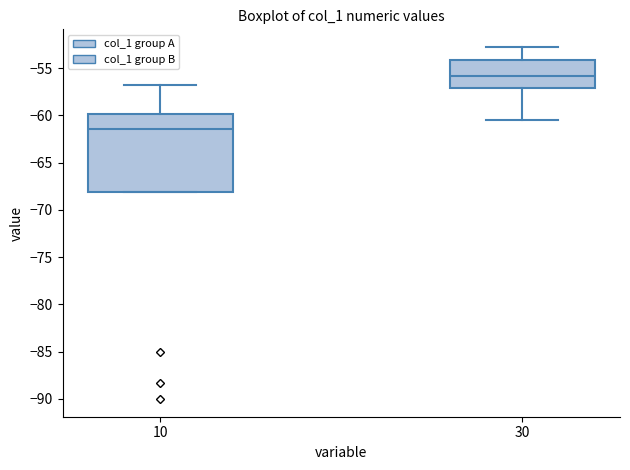

Which box's median line is the highest?

30